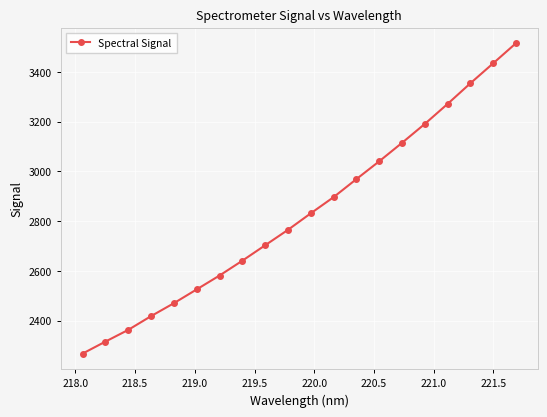

What is the difference between the maximum and second lowest values?

1200.0